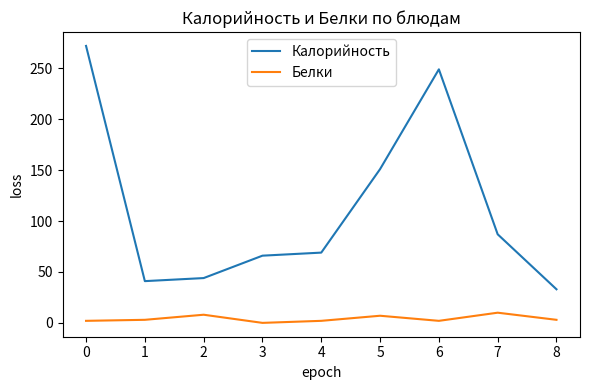

Which series has the largest range (max minus min)?

Калорийность